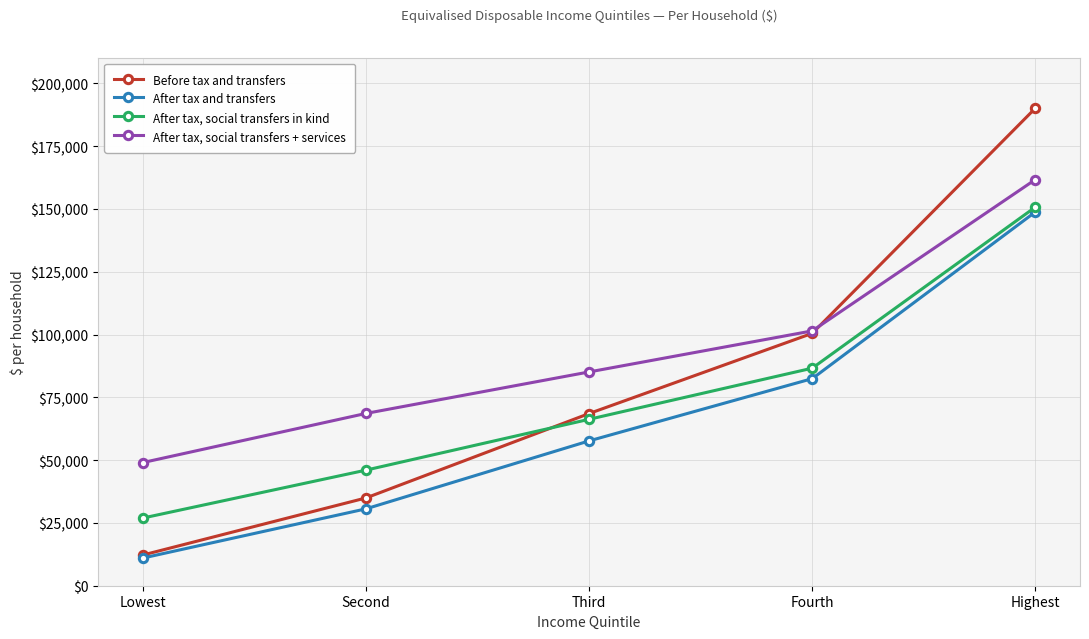

List the labels in order of Before tax and transfers value, smallest first.

Lowest, Second, Third, Fourth, Highest